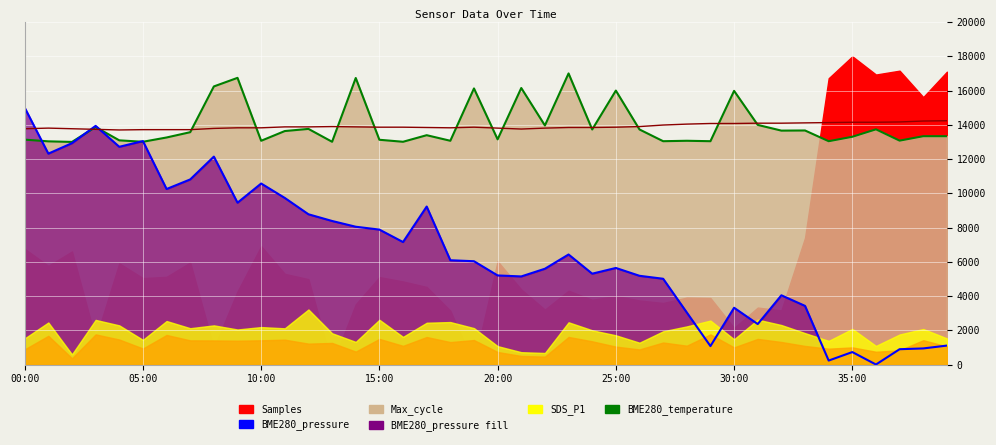

What is the label of the 39th point from the left?

38